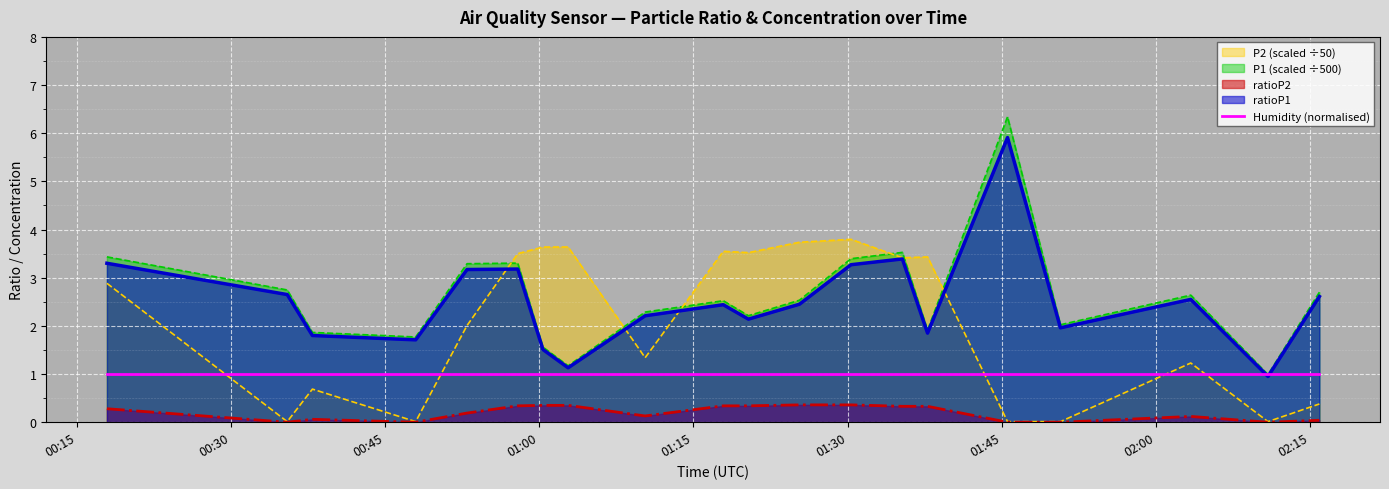

The value of ratioP1 at 2023/02/08 00:17:55 is 3.3. True or false?

True